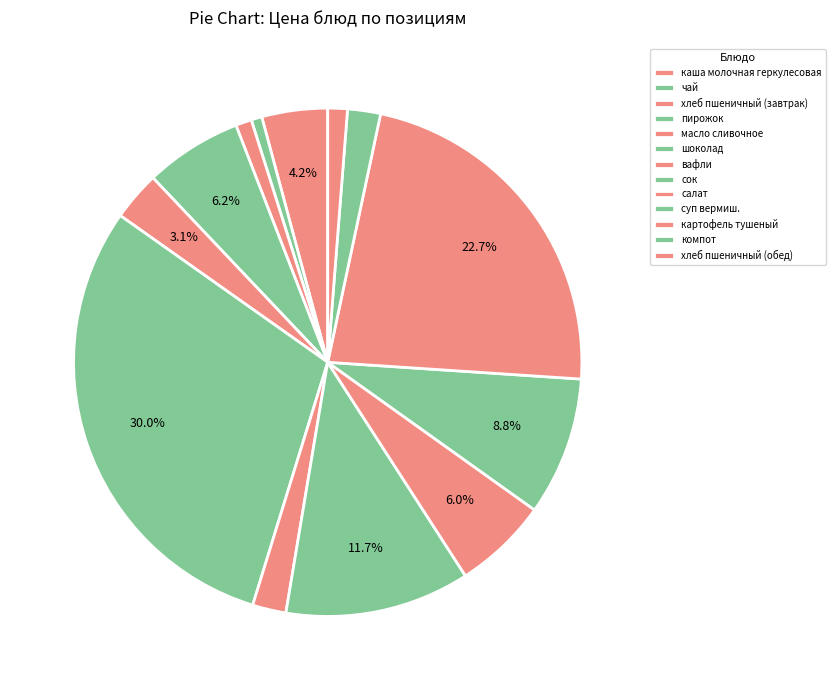

Count the number of slices in the pie.

13